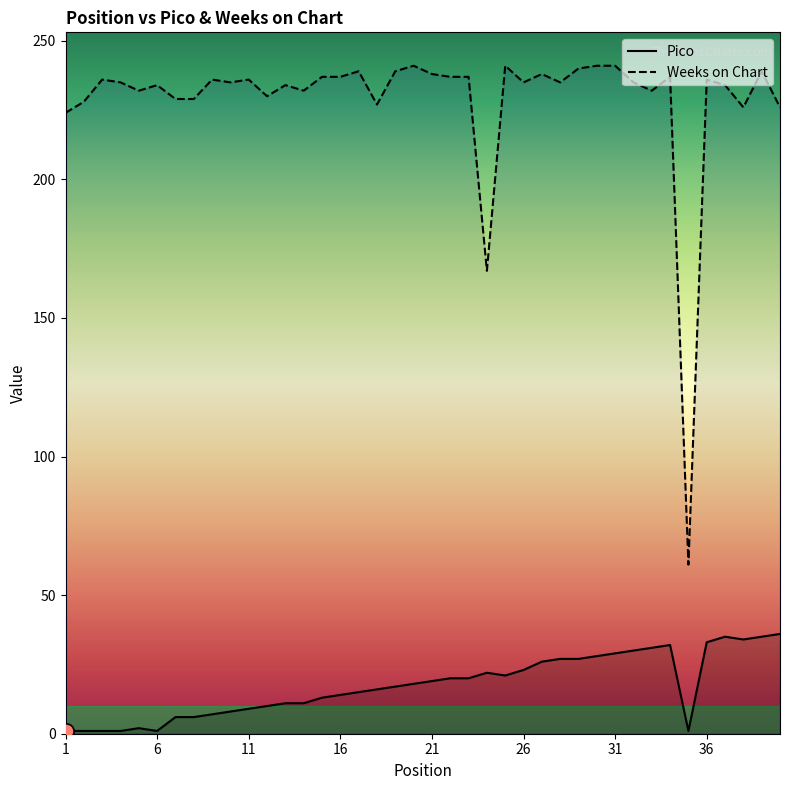

Which series has the largest total across all categories?

Weeks on Chart